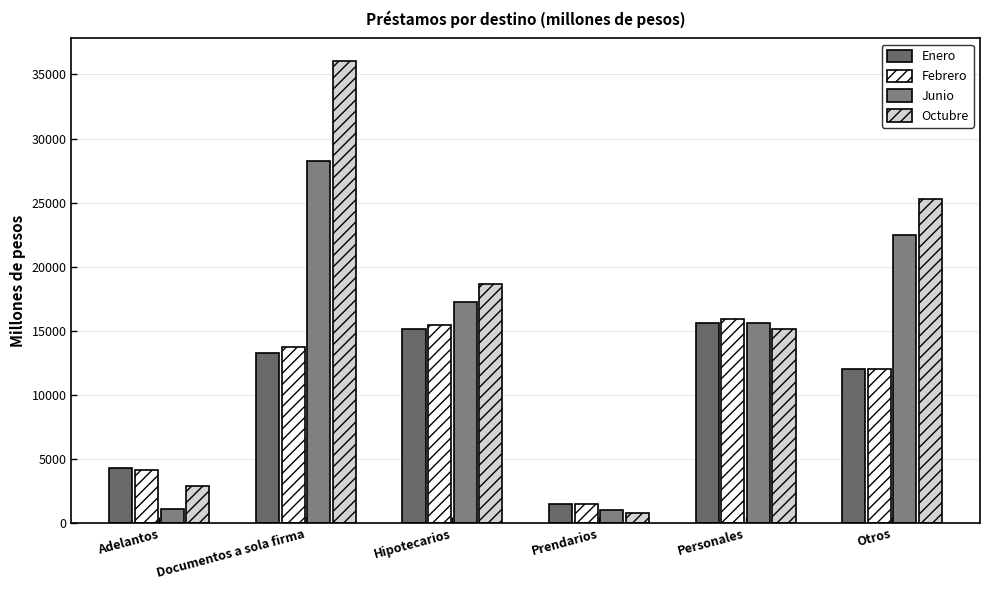

Reading left to right, what are all the values shown in this chart?

Enero: Adelantos=4276.5	Documentos a sola firma=13266.1	Hipotecarios=15131.7	Prendarios=1483.1	Personales=15623.1	Otros=12040.1
Febrero: Adelantos=4136.6	Documentos a sola firma=13744.4	Hipotecarios=15461.9	Prendarios=1456.9	Personales=15938.0	Otros=12041.5
Junio: Adelantos=1103.2	Documentos a sola firma=28227.7	Hipotecarios=17213.1	Prendarios=997.9	Personales=15636.7	Otros=22507.2
Octubre: Adelantos=2916.6	Documentos a sola firma=36011.1	Hipotecarios=18680.1	Prendarios=824.6	Personales=15170.3	Otros=25254.0